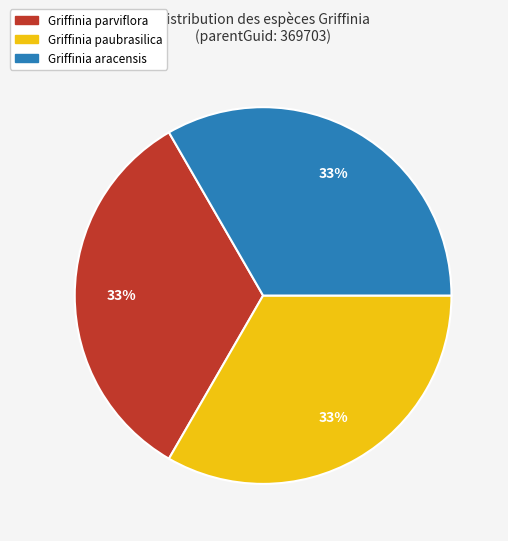

To the nearest percent, what is the average slice percentage?

33%